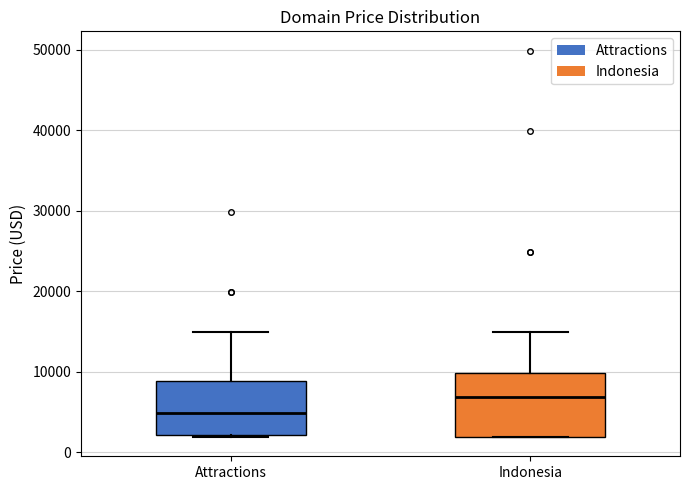

Reading left to right, transcribe this box plot: for each box, give where its median line is, the range the box spans, and where its two whiskers end, as read against the y-axis. The values are not printed on the chart, so give them approximately, as read against the axis.

Attractions: median 5000, box 2000 to 9000, whiskers 2000 to 15000
Indonesia: median 7000, box 2000 to 10000, whiskers 2000 to 15000